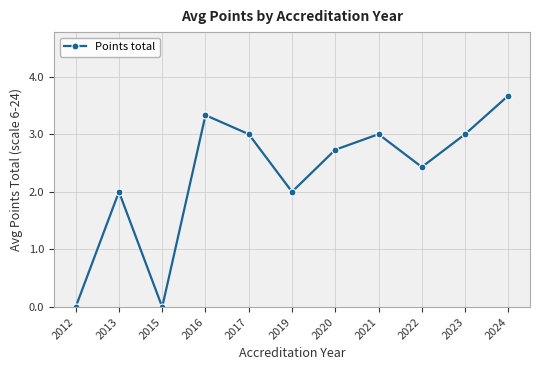

How many series are shown in this chart?

1